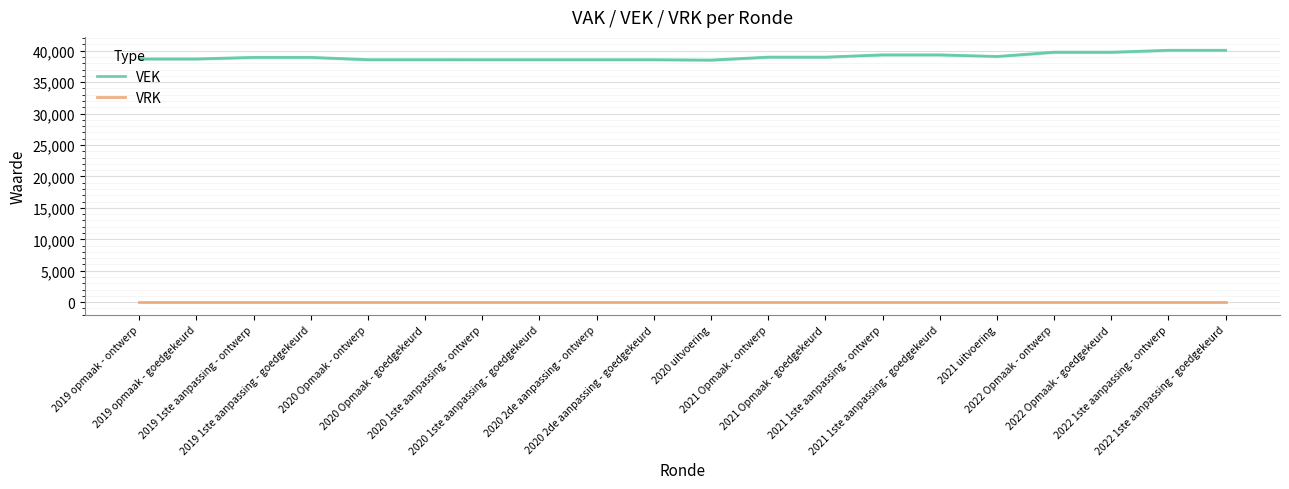

What is the difference between the VEK values at 2022 1ste aanpassing - goedgekeurd and 2019 1ste aanpassing - goedgekeurd?

1124